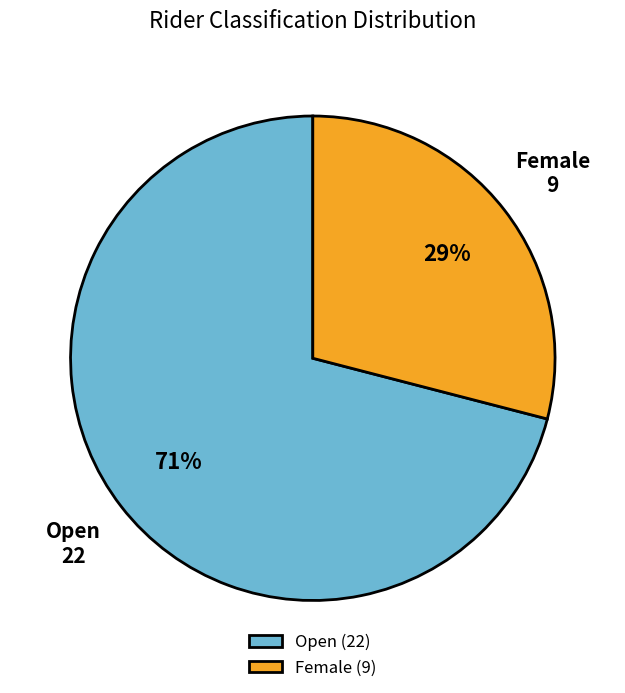

Does Open account for over 50% of the chart?

Yes